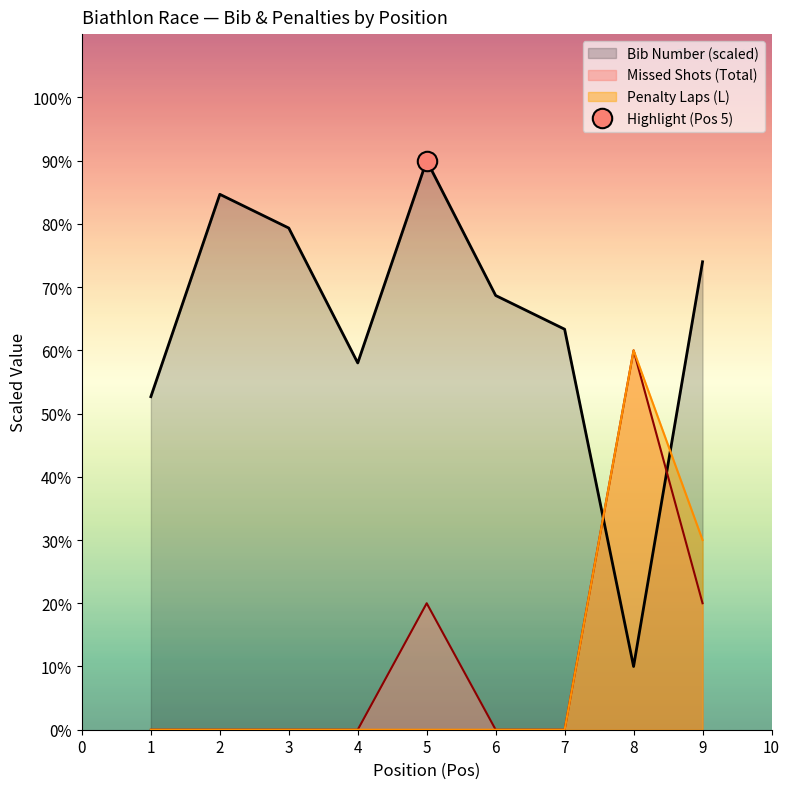

At which label does Missed Shots (Total) reach its peak?

8